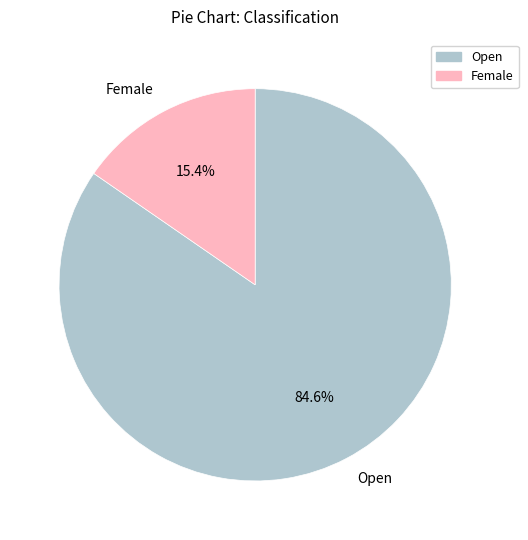

Do Female and Open together represent more than half of the pie?

Yes